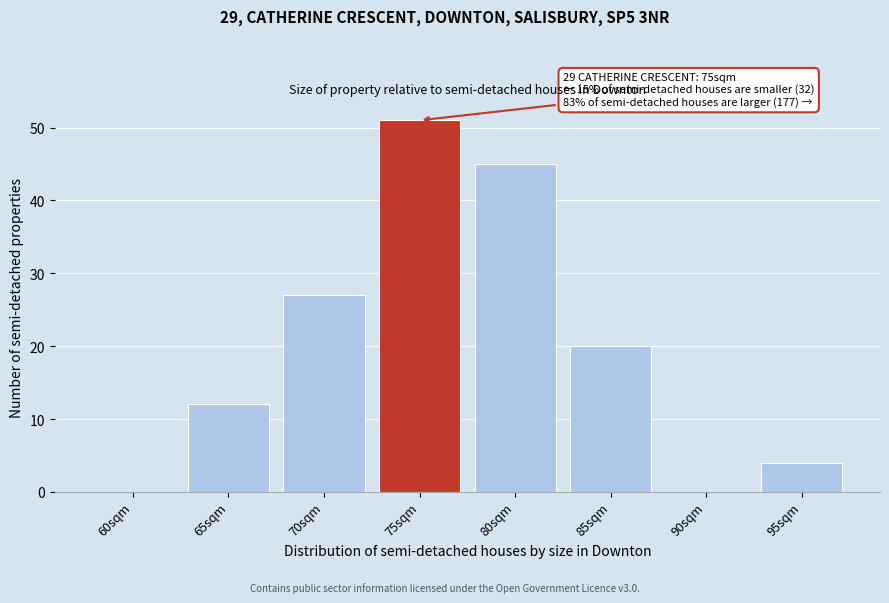

Reading left to right, extract all data points from this chart.

60sqm=0	65sqm=12	70sqm=27	75sqm=51	80sqm=45	85sqm=20	90sqm=0	95sqm=4